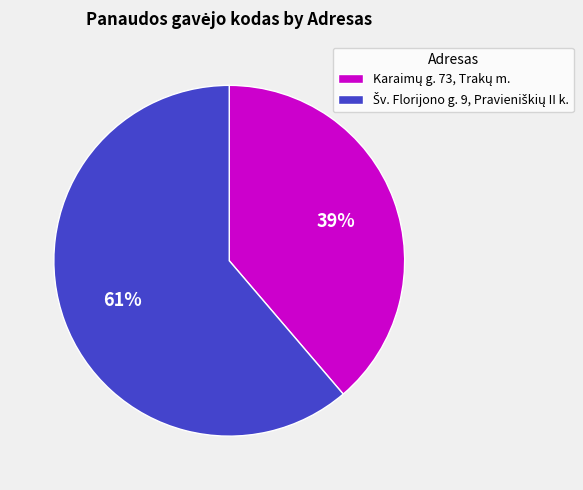

To the nearest percent, what is the average slice percentage?

50%